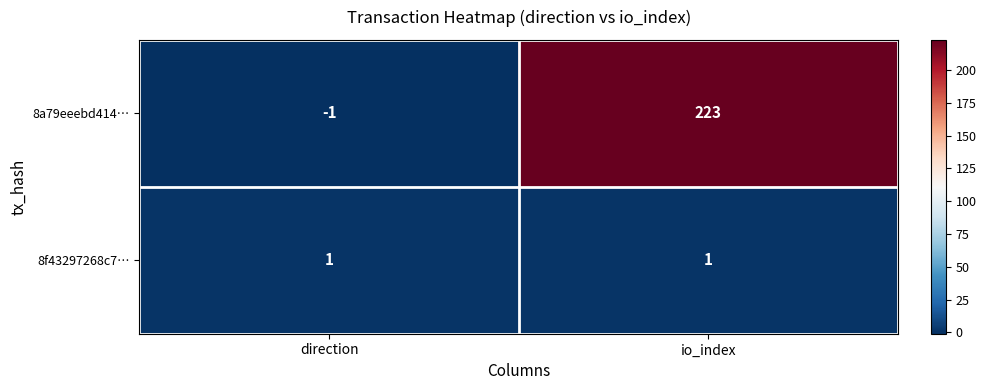

Rank the series at io_index from lowest to highest value.

8f43297268c7…, 8a79eeebd414…